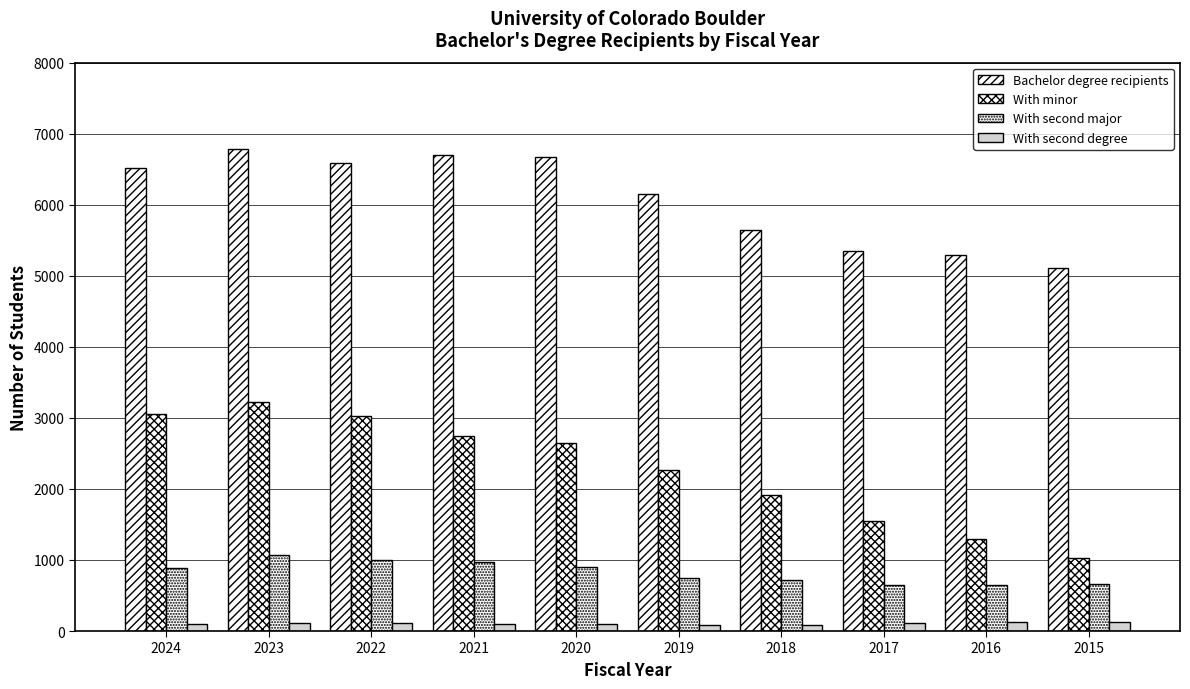

What is the total value across all series at 2024?

10556